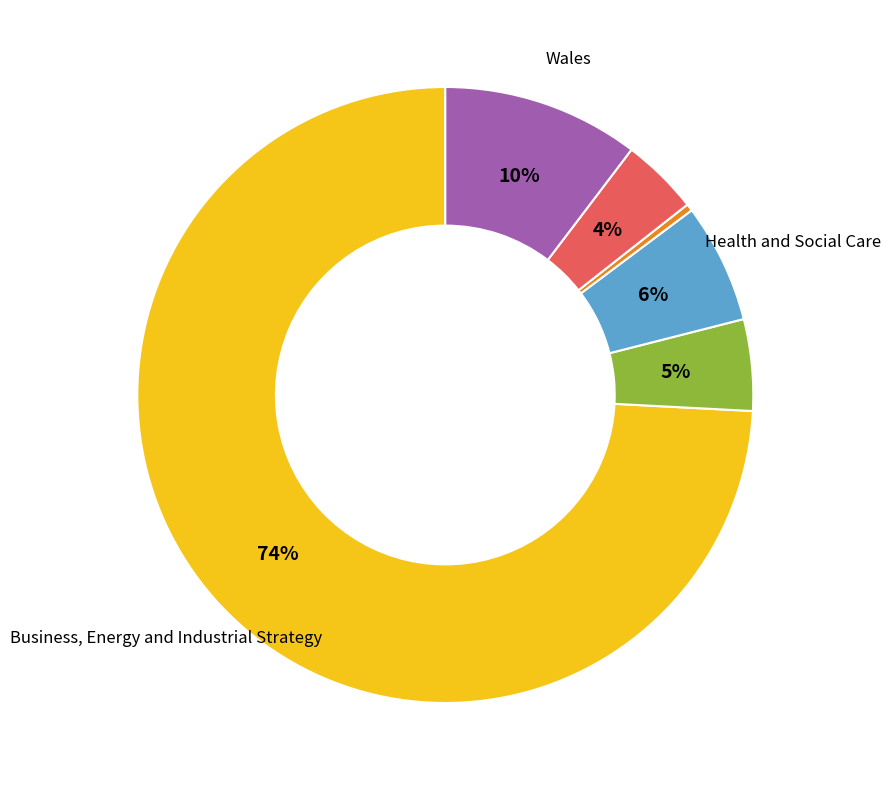

Is there any slice that represents more than half of the pie?

Yes